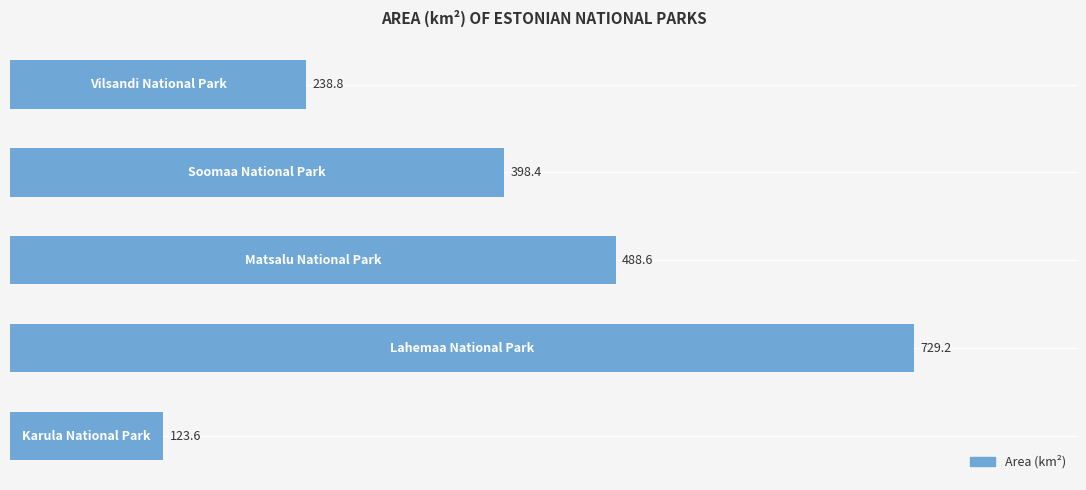

Reading top to bottom, transcribe all the data shown in this chart.

238.8	398.4	488.6	729.2	123.6